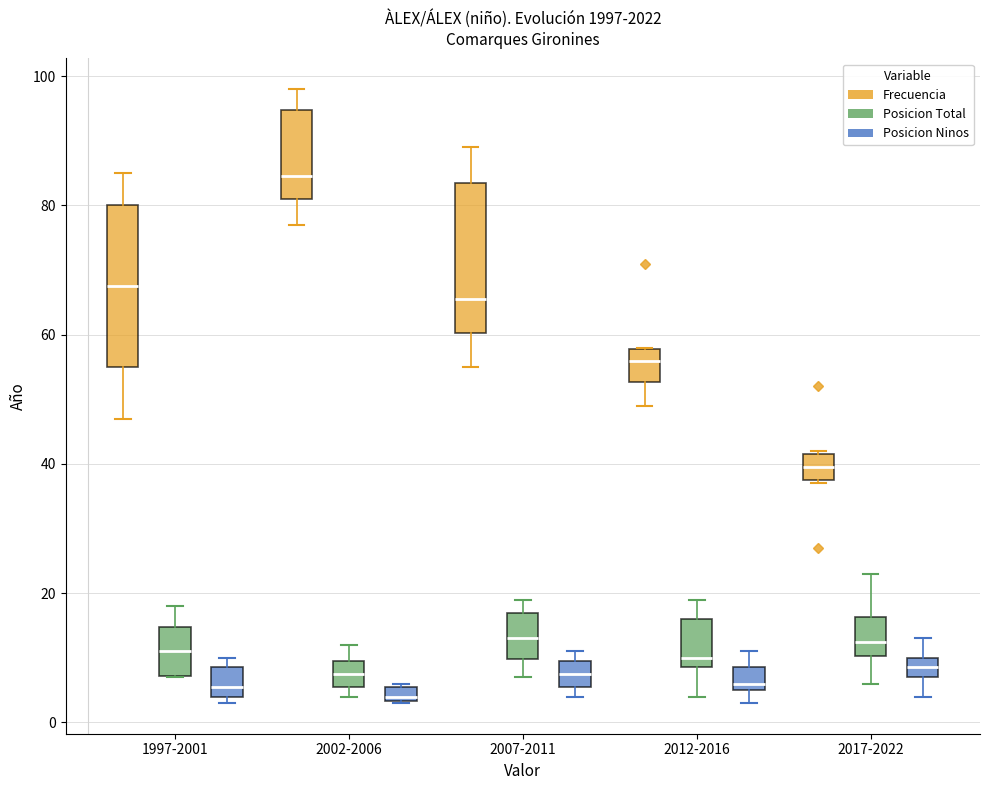

Where is the lower edge of the box for 2012-2016 (Frecuencia) on the y-axis? The values are not printed on the chart, so give them approximately, as read against the axis.

52